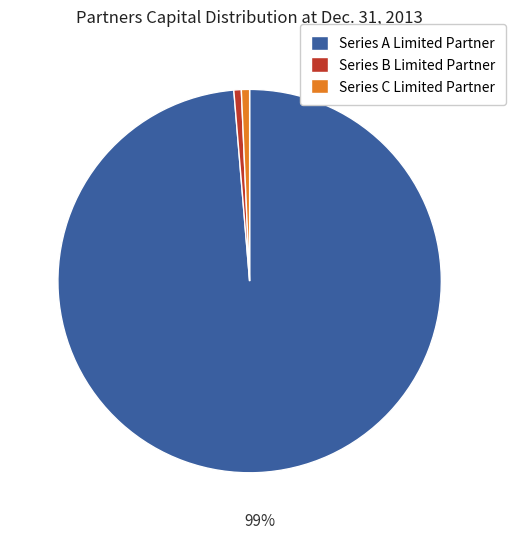

To the nearest percent, what is the average slice percentage?

33%